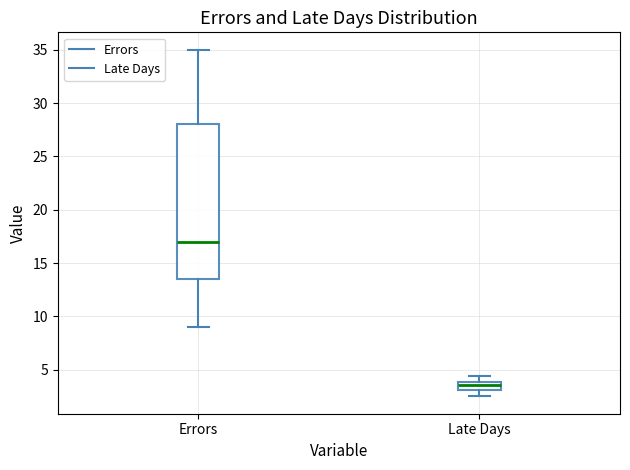

Comparing the boxes themselves (not the whiskers), which one is the tallest?

Errors